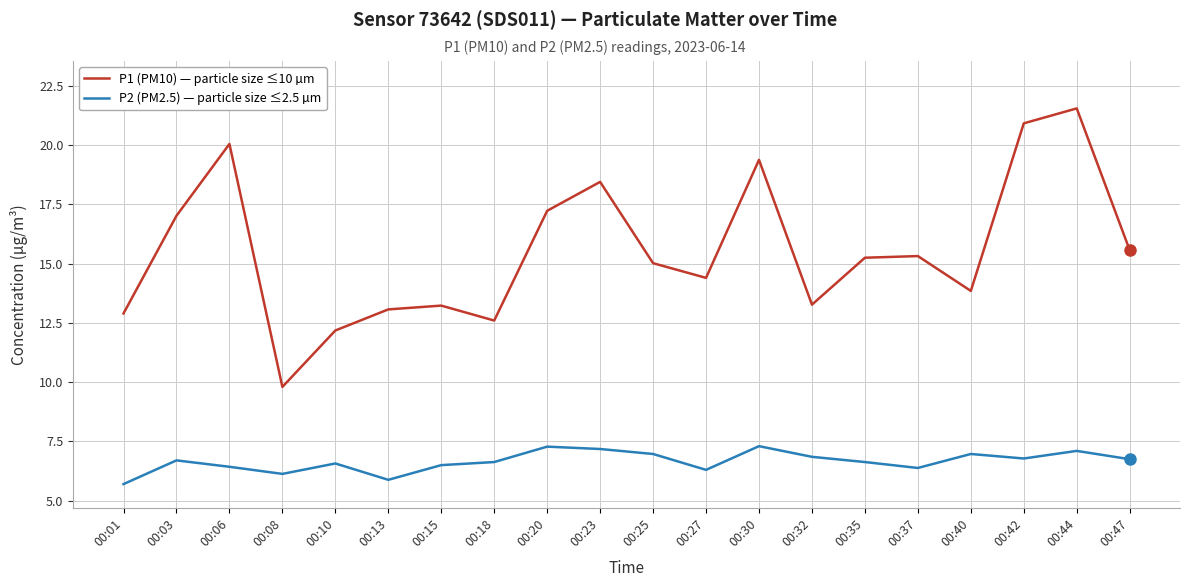

At which label does P1 (PM10) — particle size ≤10 µm reach its peak?

00:44